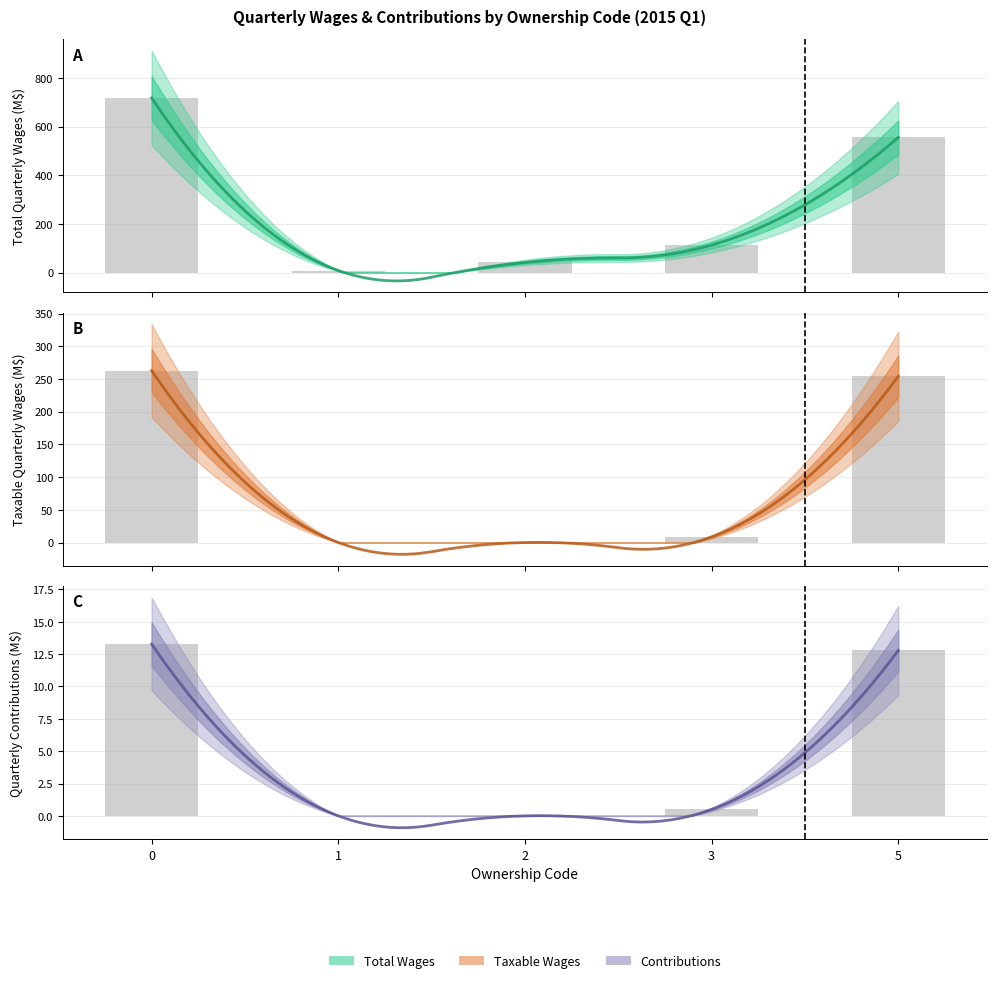

Rank the series at 1 from lowest to highest value.

taxable_qtrly_wages, qtrly_contributions, total_qtrly_wages